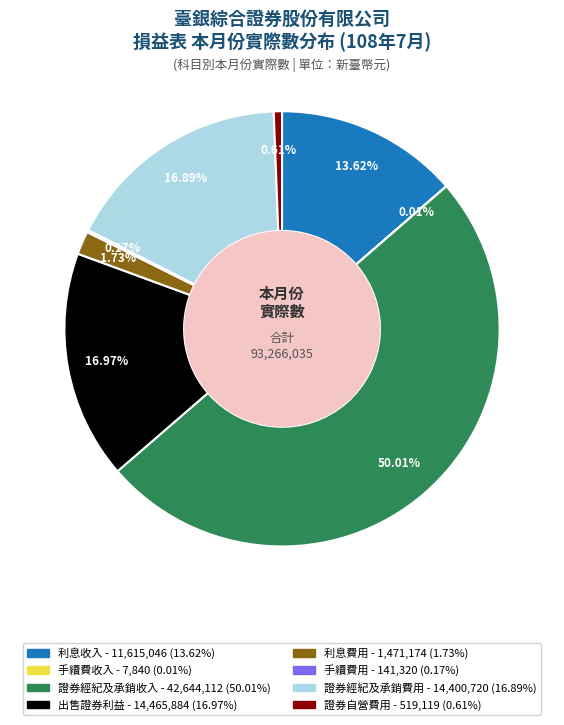

Does 出售證券利益 represent more than half of the total?

No